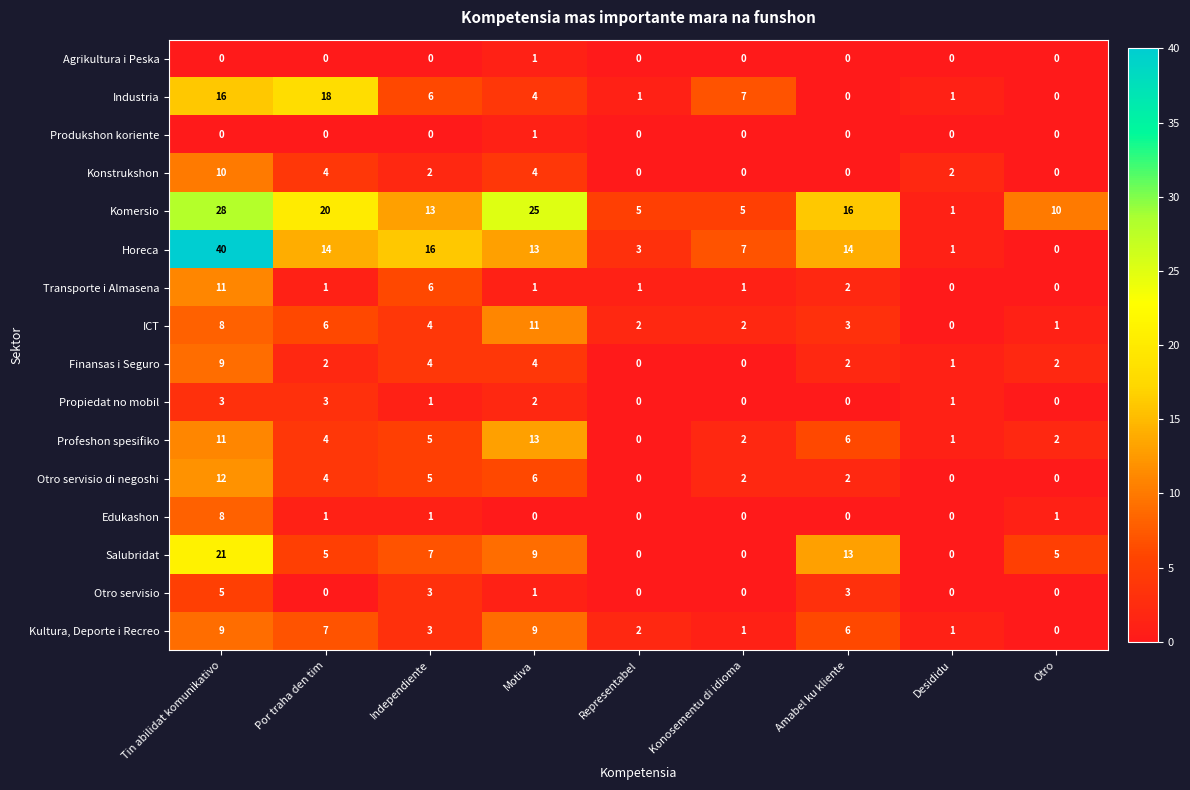

At how many categories does at least one series exceed 31?

1